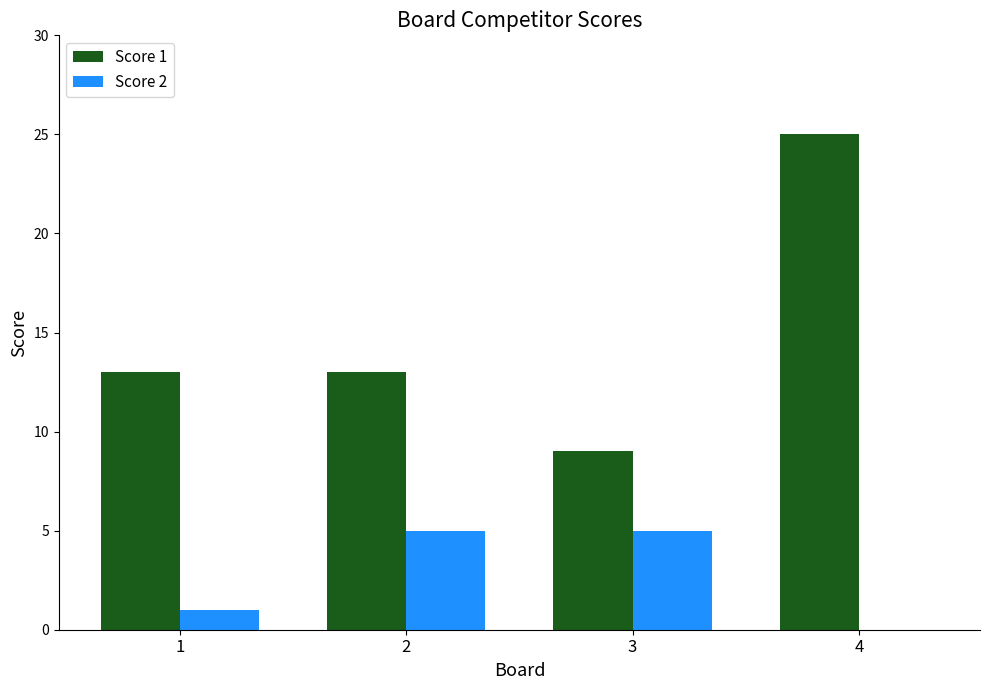

What is the difference between the Score 2 values at 4 and 2?

5